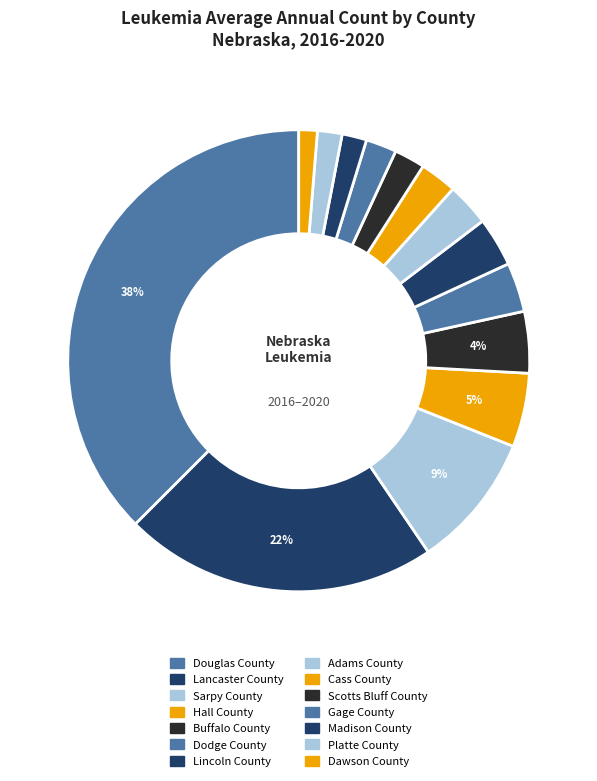

What is the change in value from Douglas County to Sarpy County?

-65